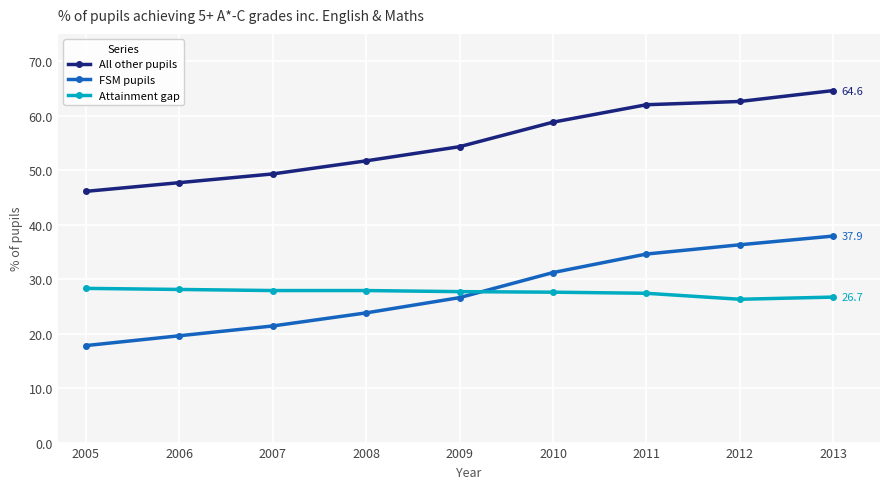

What is the value of the FSM pupils point at the 6th from the left?

31.2